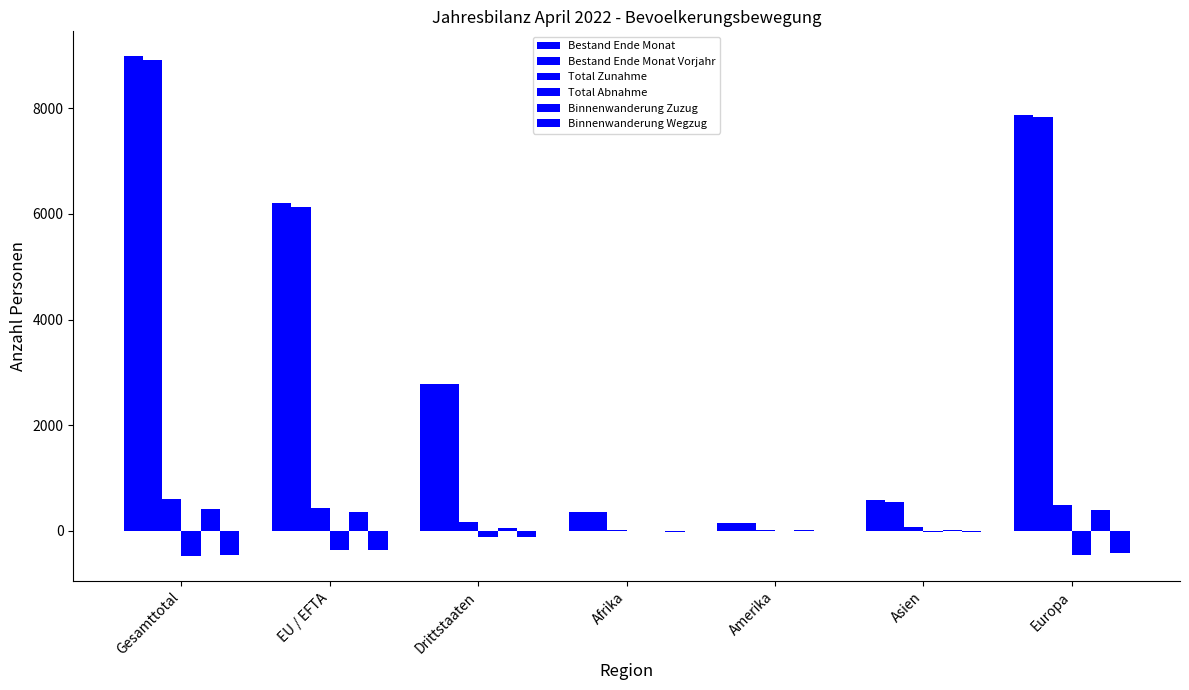

Are the bars horizontal?

No